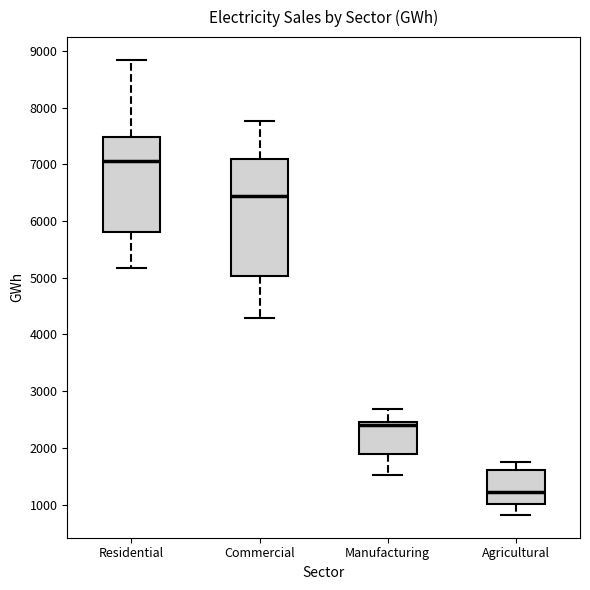

Which box has the highest median line?

Residential